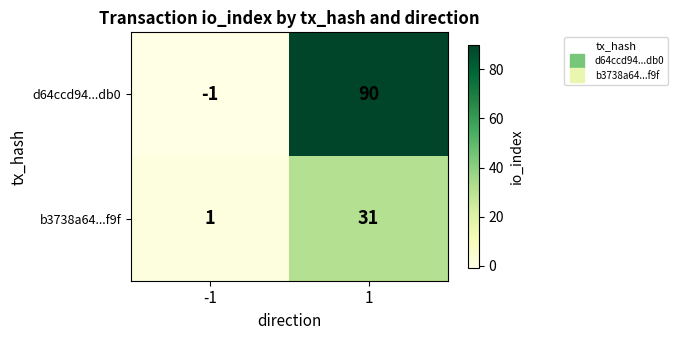

What is the maximum value shown in the chart?

90